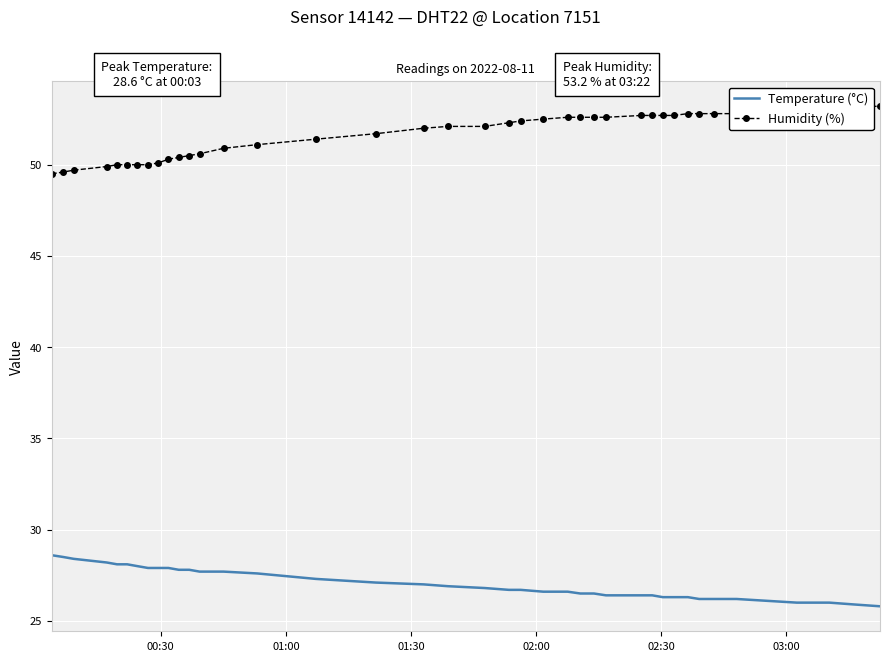

What is the smallest value displayed?

25.8